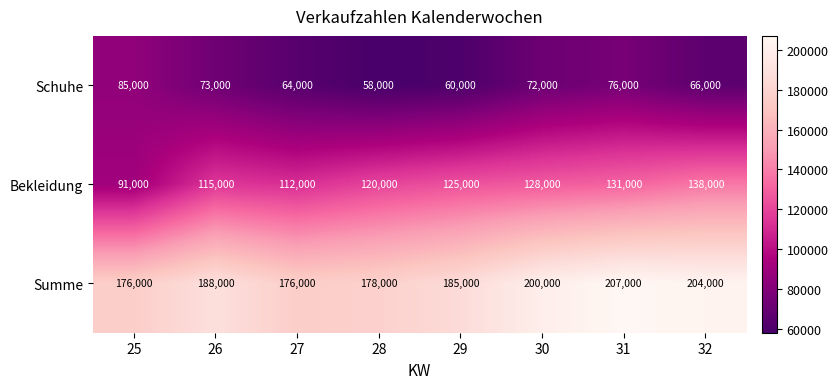

Which series has the largest range (max minus min)?

Bekleidung